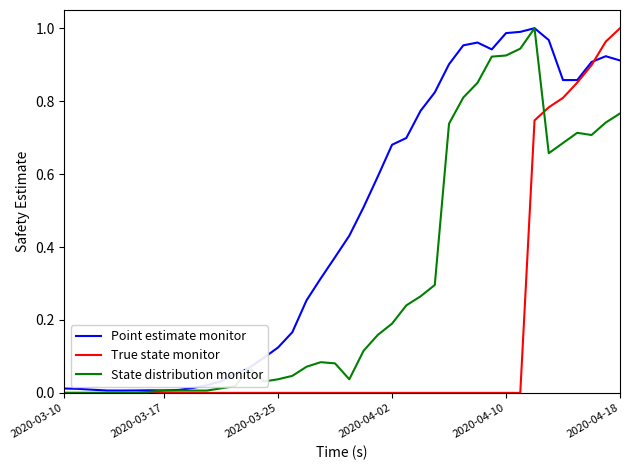

Is this an area chart (filled region under the line)?

No